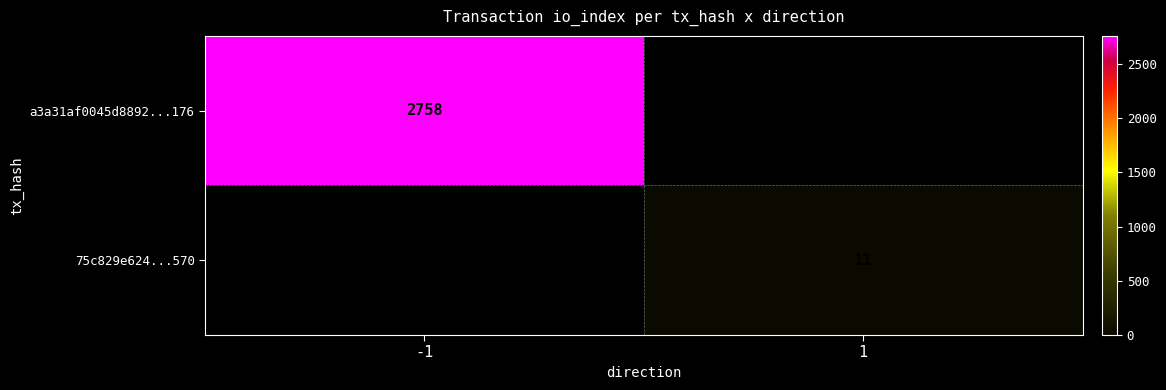

Between 1 and -1, which is larger?

-1